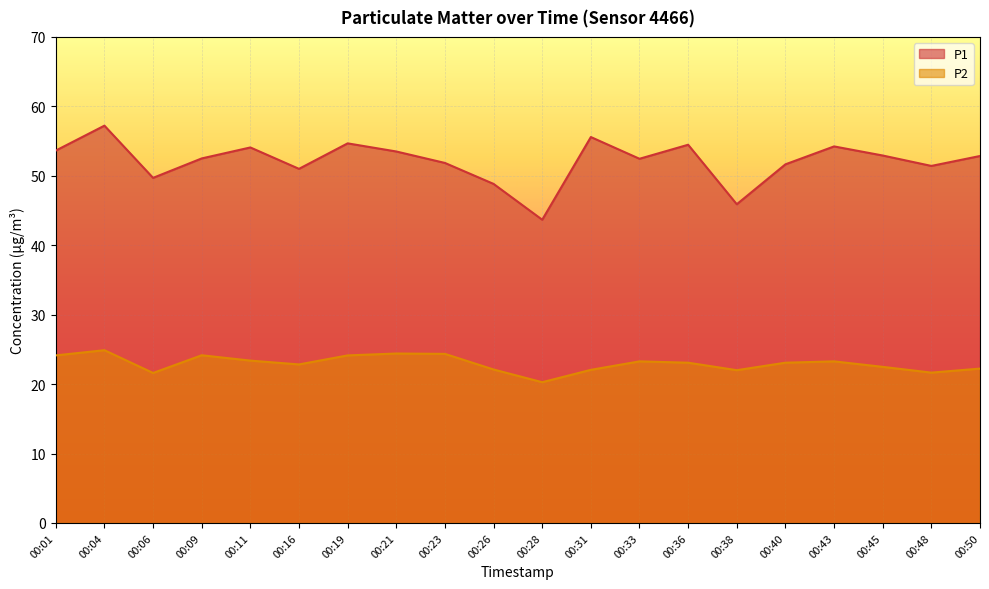

Reading right to left, what are all the values shown in this chart?

P1: 52.9	51.4	52.9	54.2	51.6	45.9	54.5	52.5	55.6	43.7	48.8	51.9	53.5	54.7	51.0	54.1	52.5	49.7	57.2	53.6
P2: 22.2	21.6	22.5	23.3	23.1	22.0	23.1	23.3	22.1	20.3	22.1	24.4	24.4	24.1	22.8	23.4	24.1	21.6	24.9	24.1